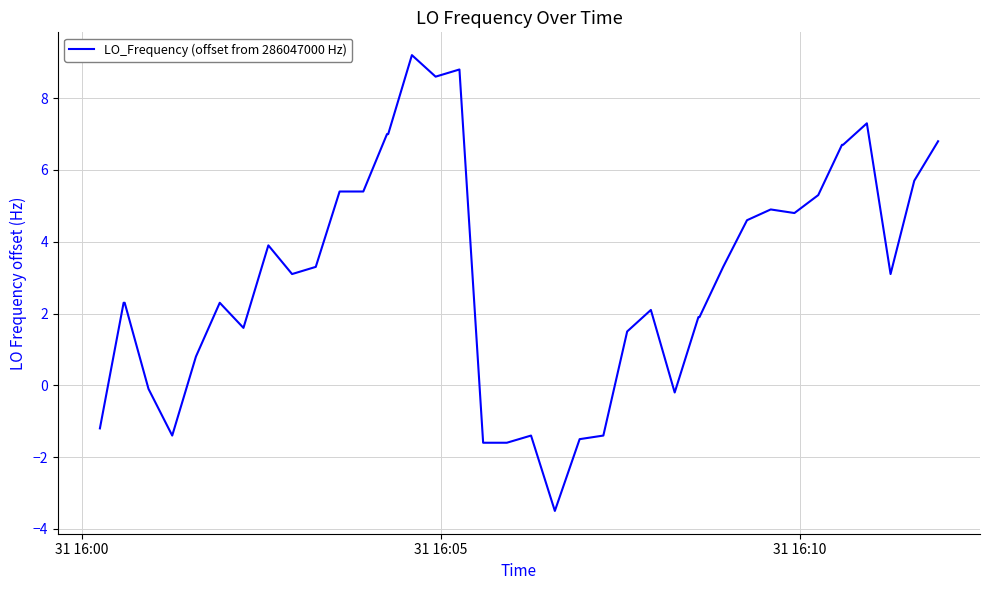

What is the minimum value shown in the chart?

-3.5